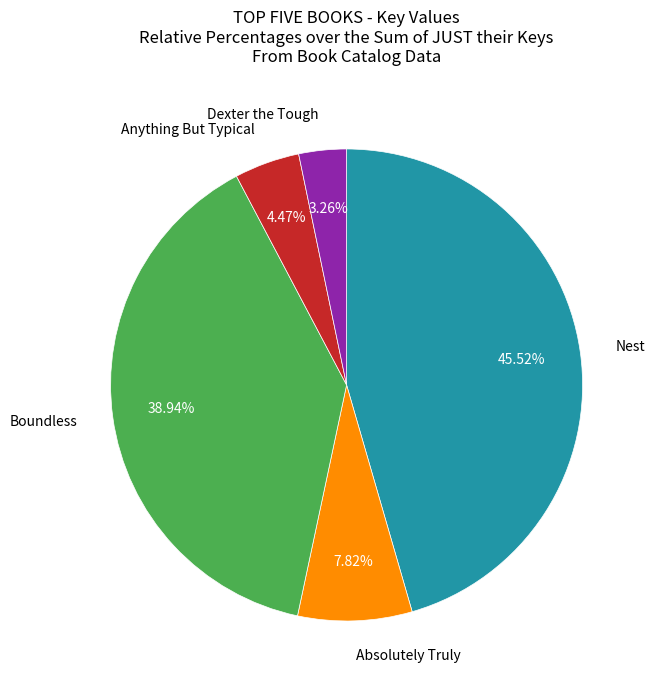

Count the number of slices in the pie.

5